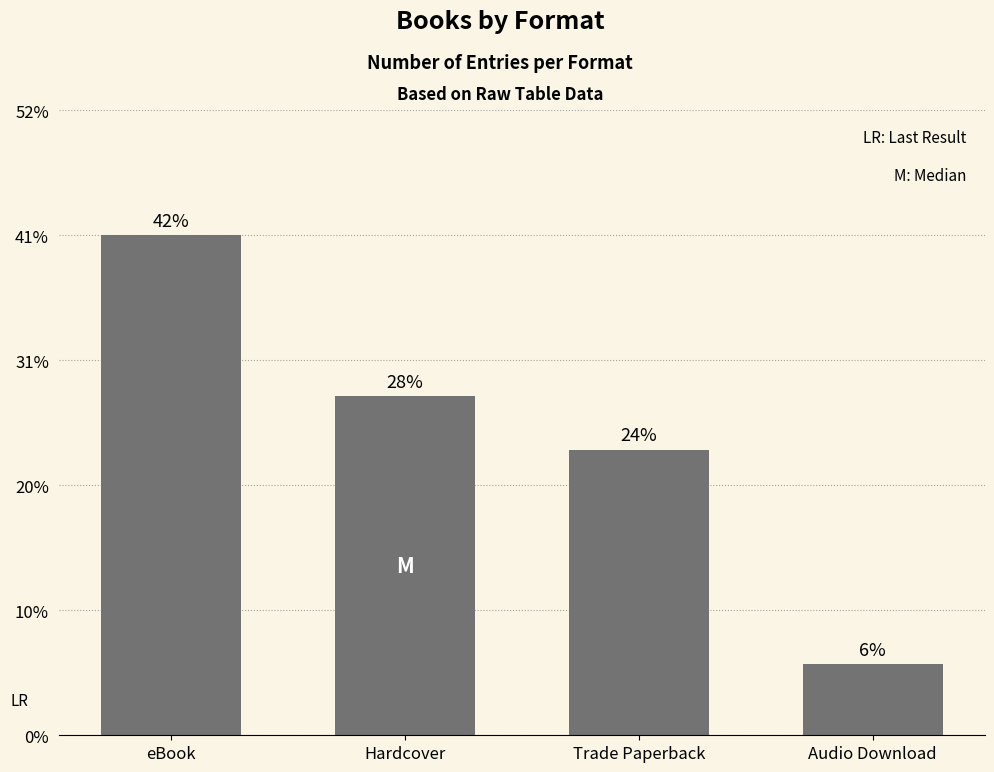

Does the chart contain any negative values?

No